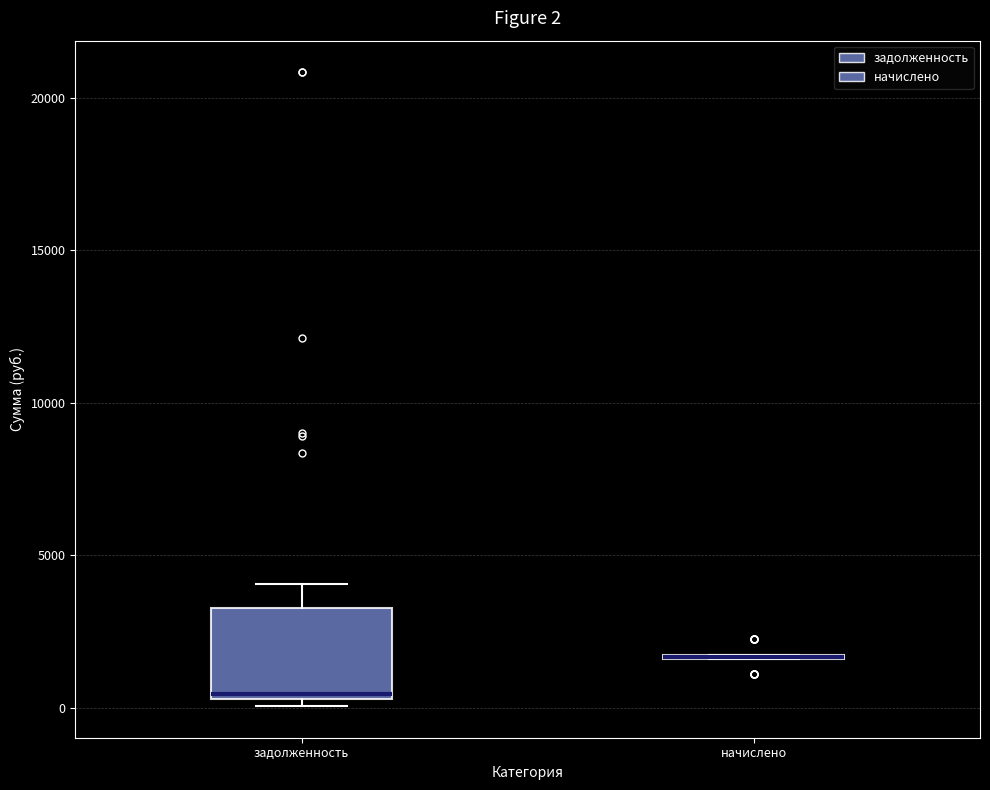

Which box is the tallest, from its lower edge to its upper edge?

задолженность